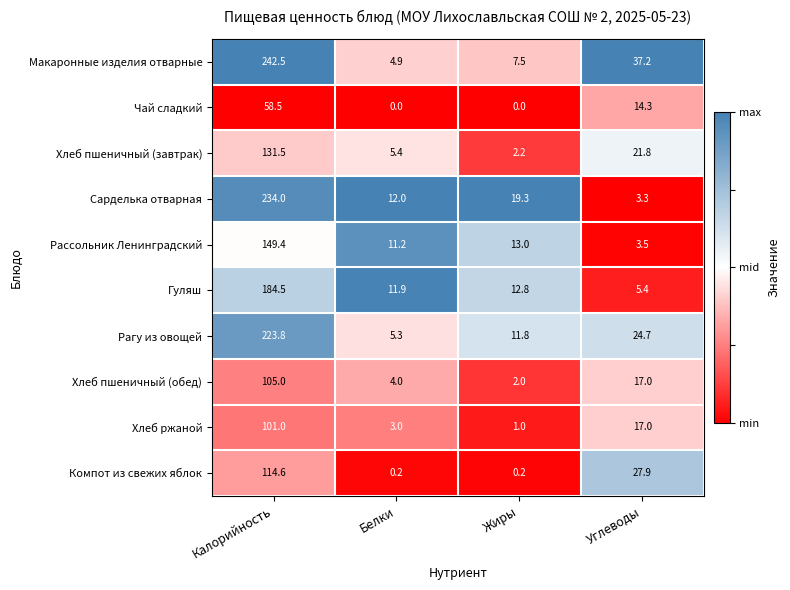

What is the total value across all series at Жиры?

69.8